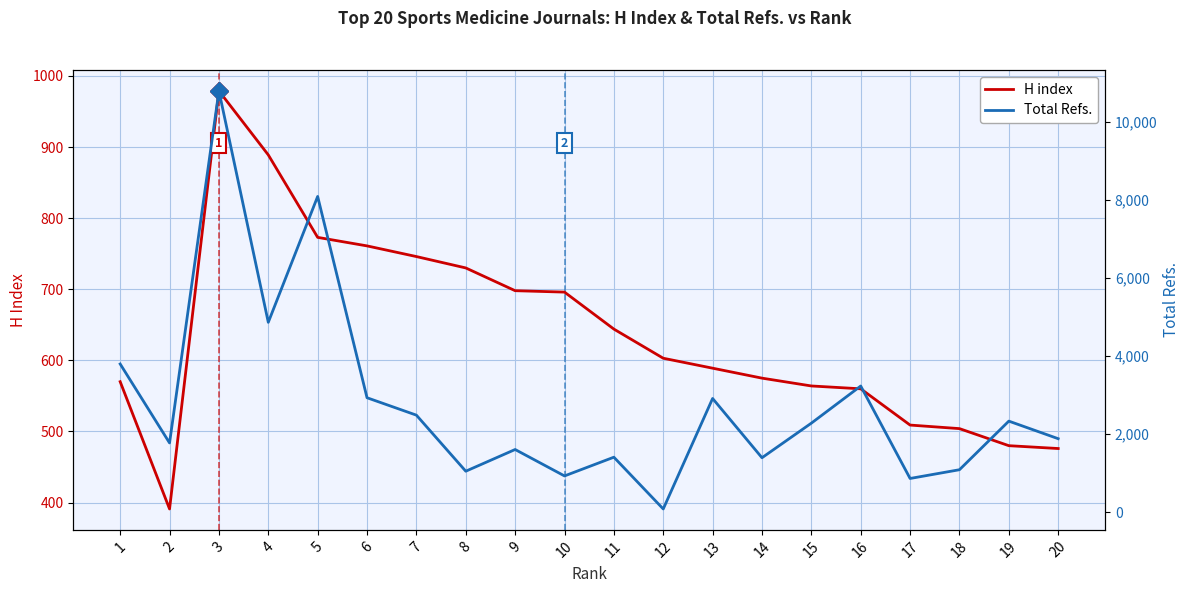

Is it true that H index equals 698 at 9?

True